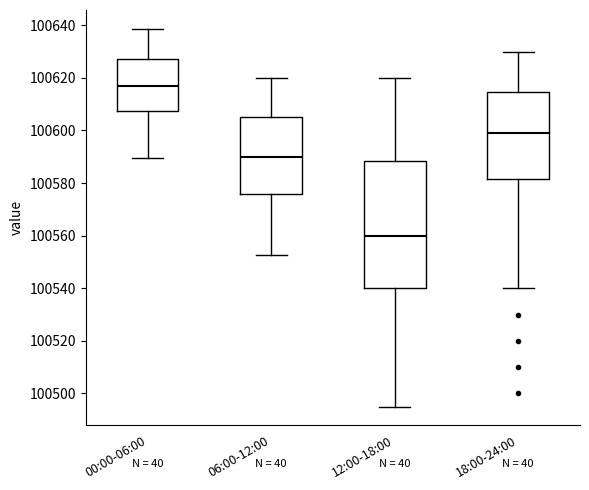

Where is the upper edge of the box for 06:00-12:00 on the y-axis? The values are not printed on the chart, so give them approximately, as read against the axis.

100606